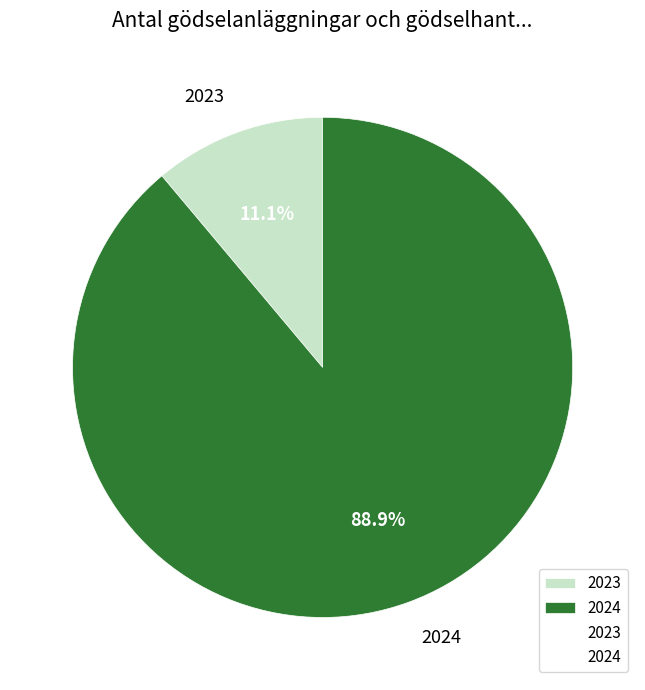

How many segments does this pie chart have?

2